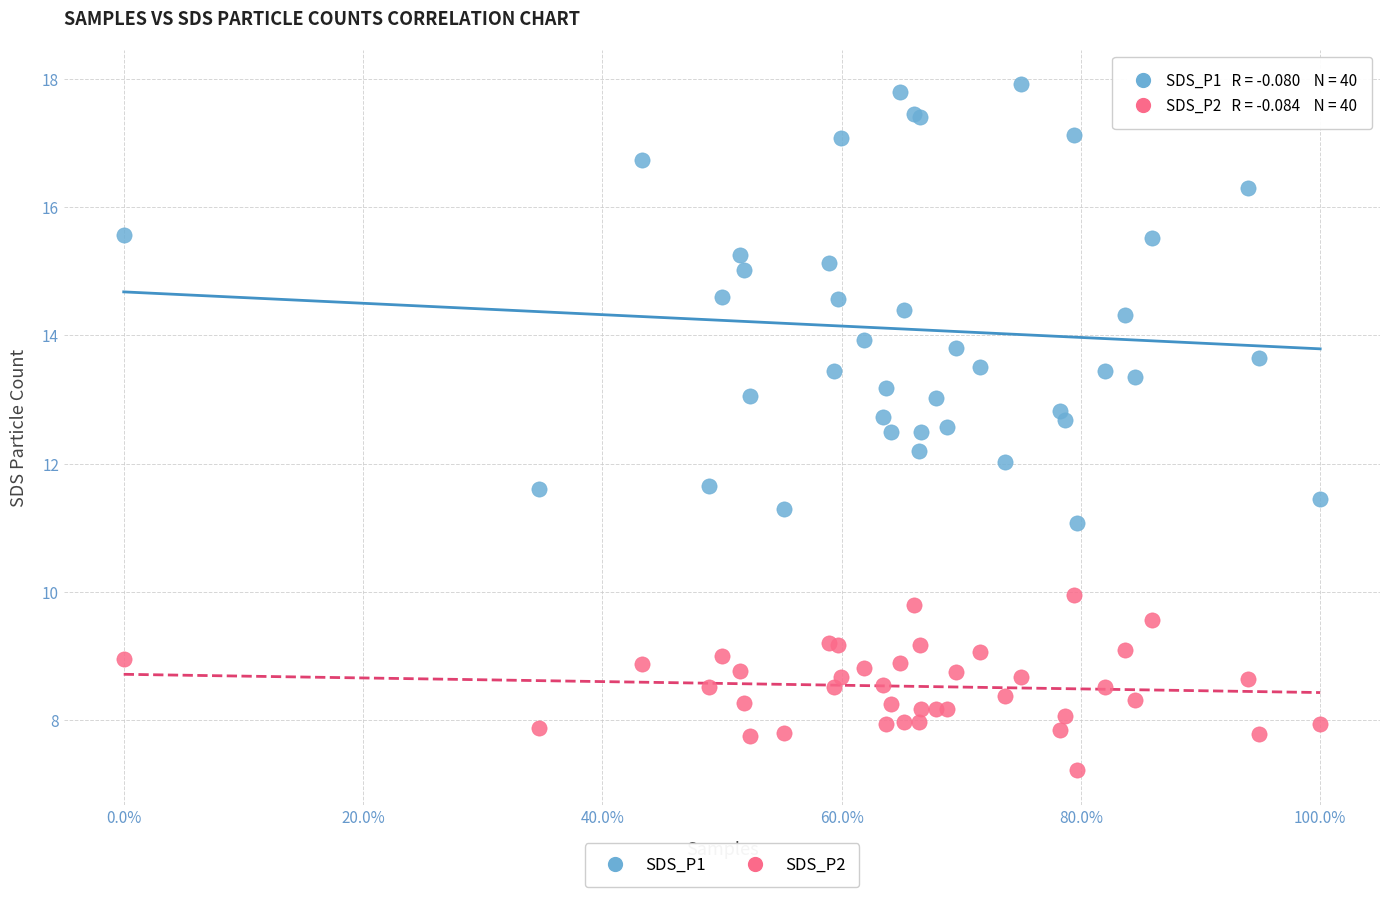

Which series reaches the maximum Y coordinate?

SDS_P1